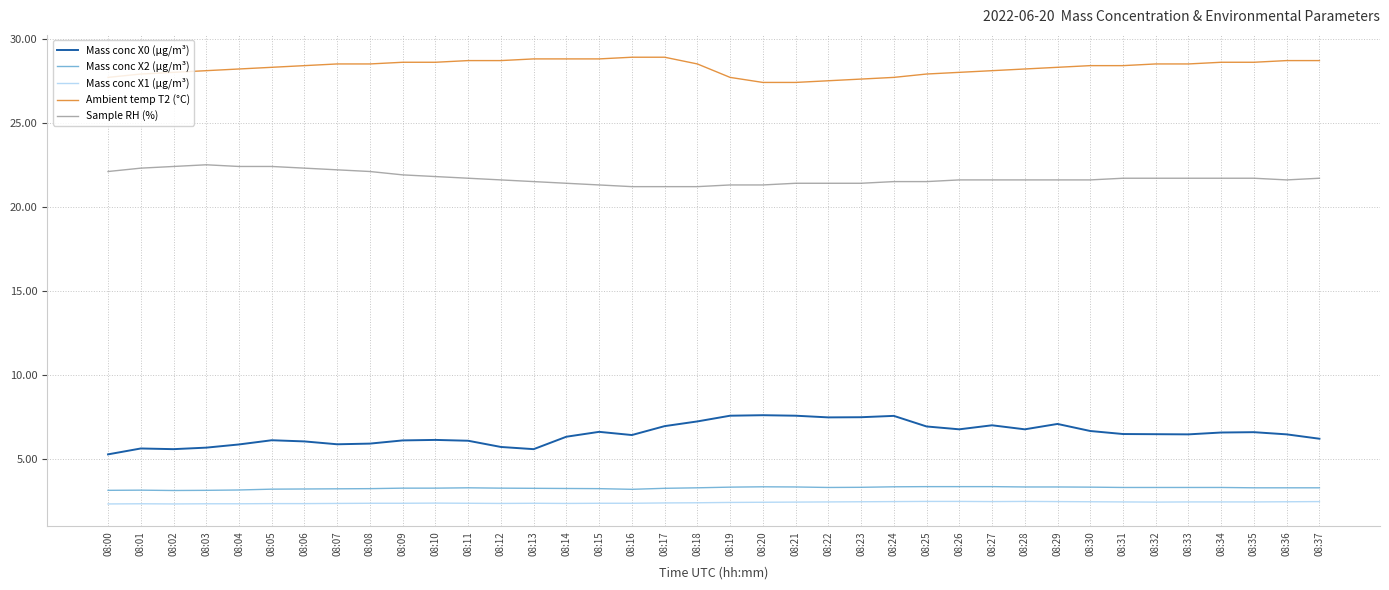

What is the minimum value shown in the chart?

2.3